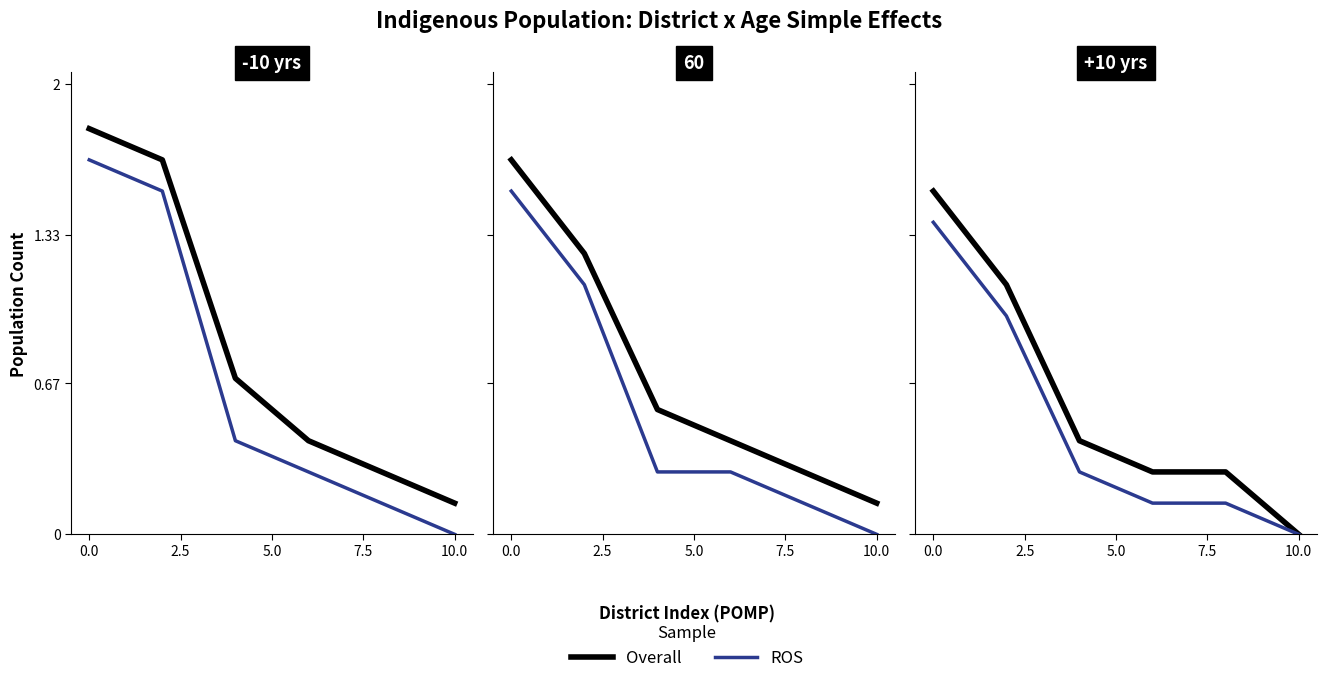

What is the spread (max minus min) of values at 7.5?

0.1